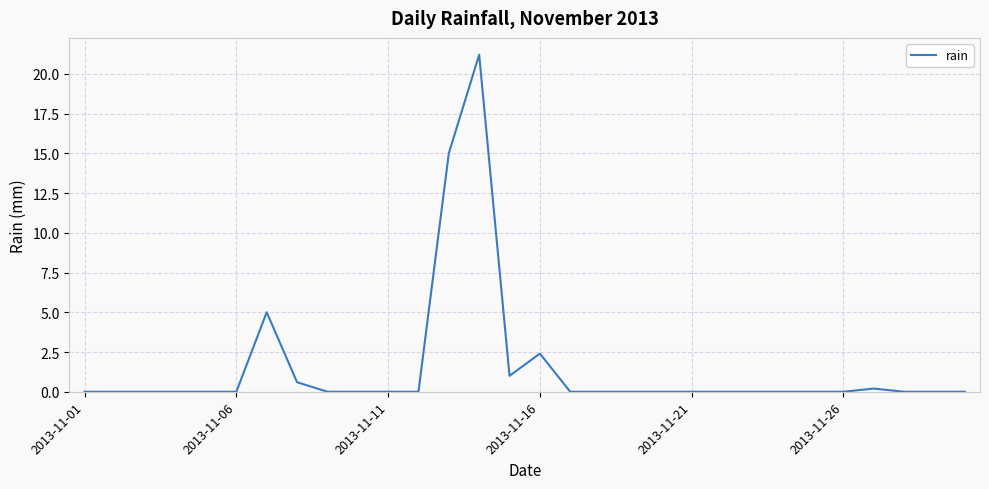

What is the greatest value displayed?

21.2